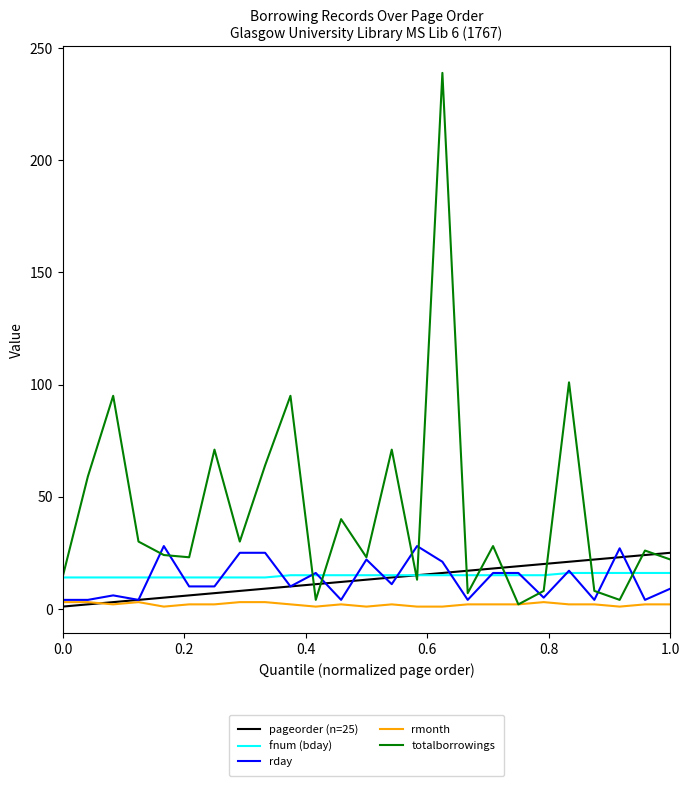

Which series has the largest total across all categories?

totalborrowings